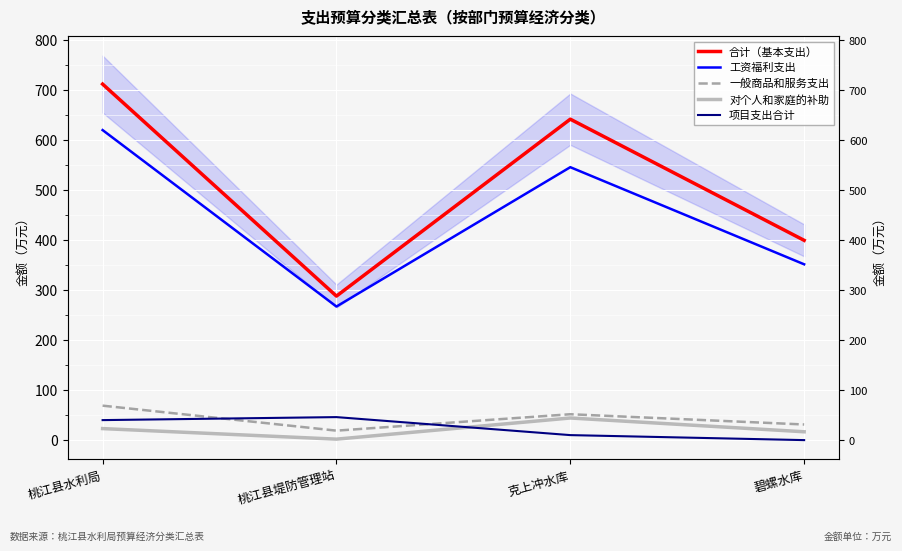

What is the value of the 一般商品和服务支出 point at the 1st from the left?

68.9